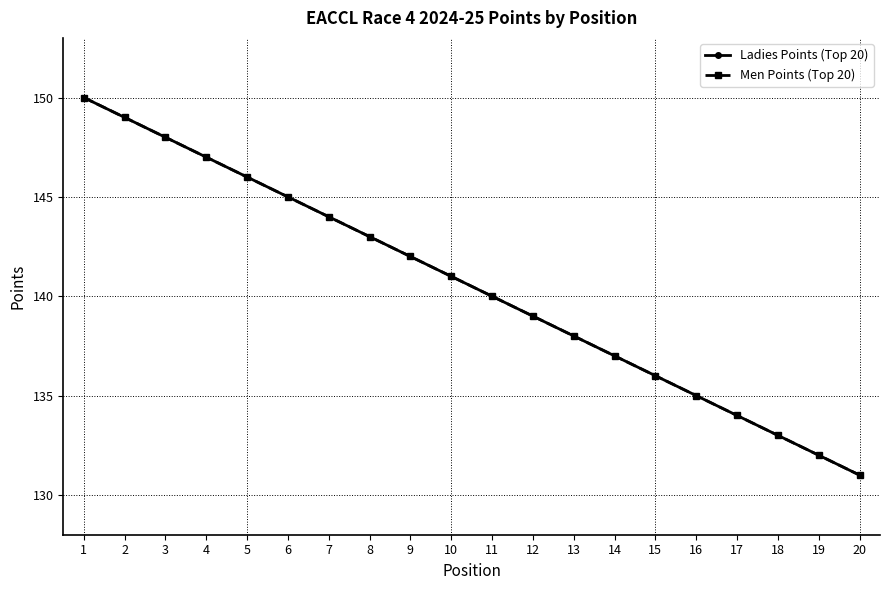

At which label does Ladies Points (Top 20) reach its peak?

1